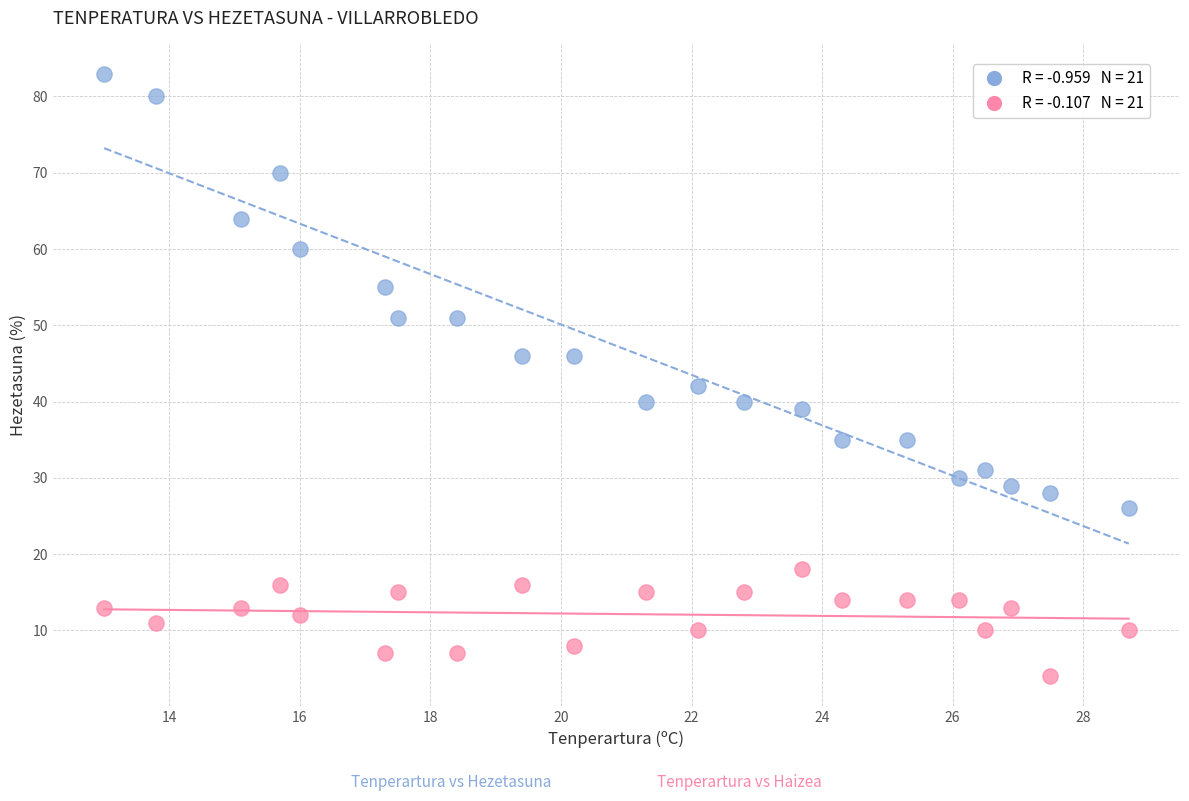

Across all data points, what is the range of Y values (max minus min)?

79